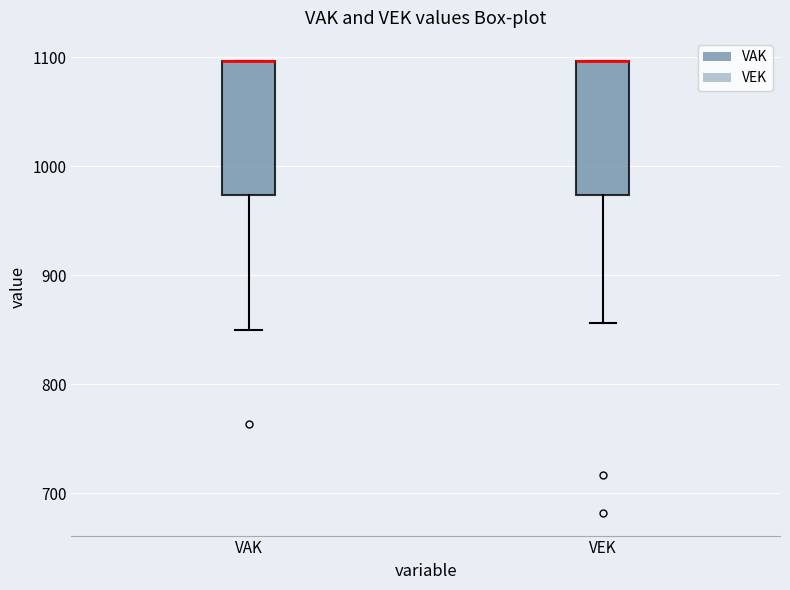

Where is the upper edge of the box for VEK on the y-axis? The values are not printed on the chart, so give them approximately, as read against the axis.

1100